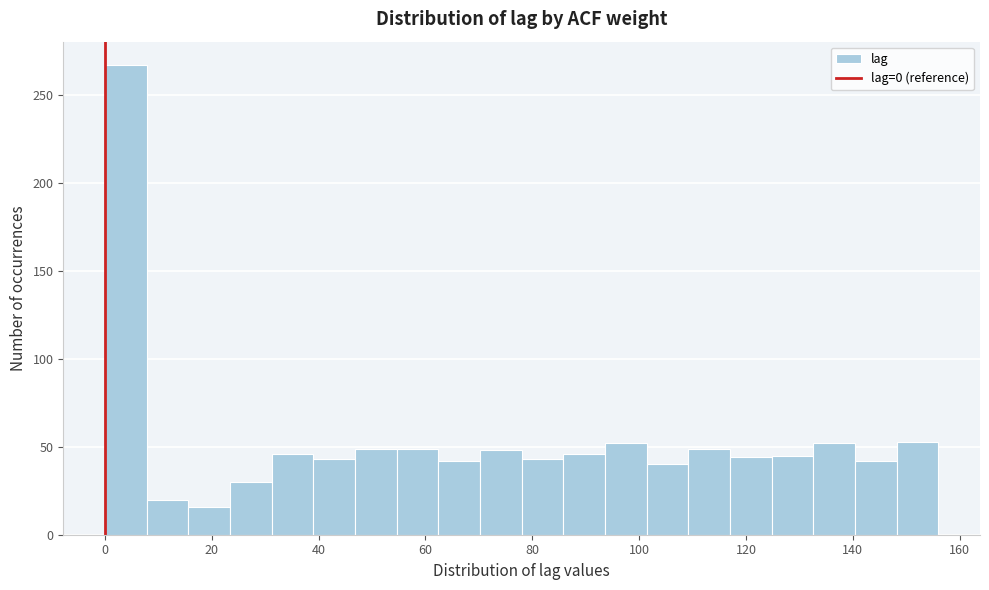

Read against the x-axis, roughly where is the centre of the tallest bar?

4